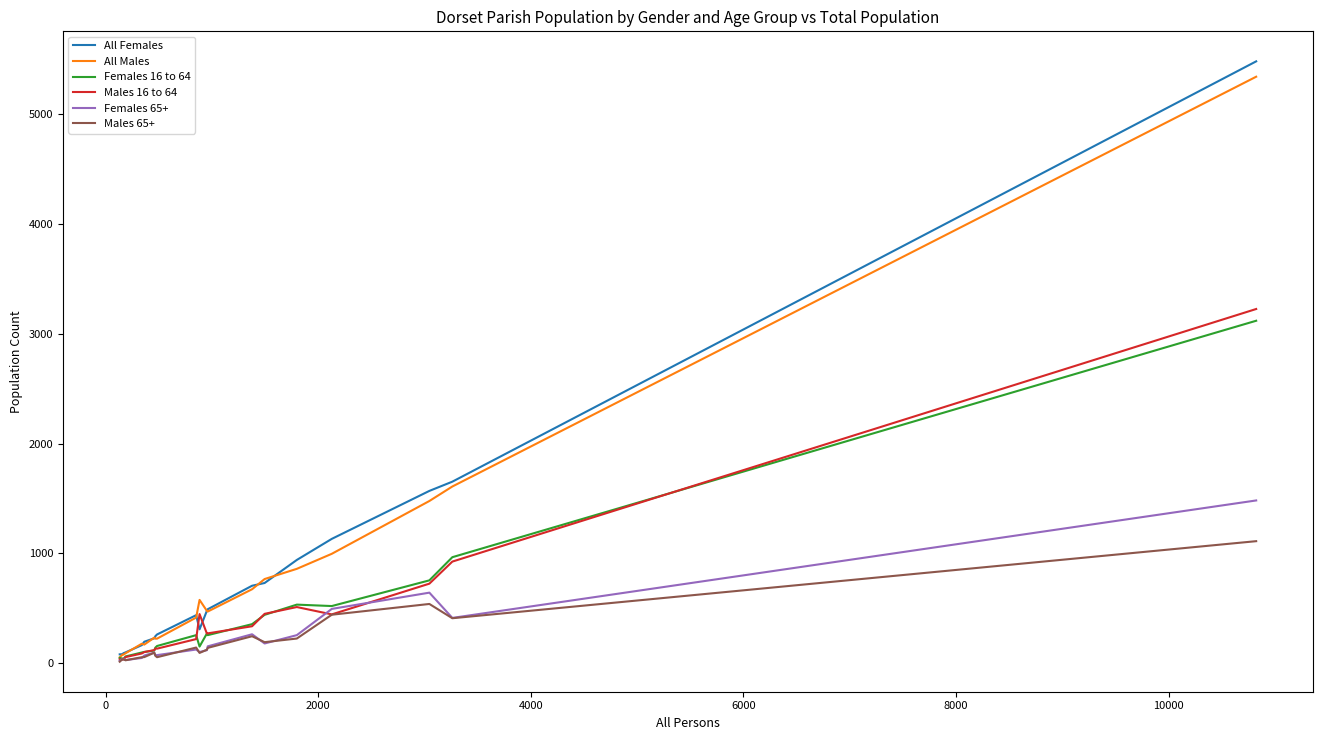

What is the greatest value displayed?

5482